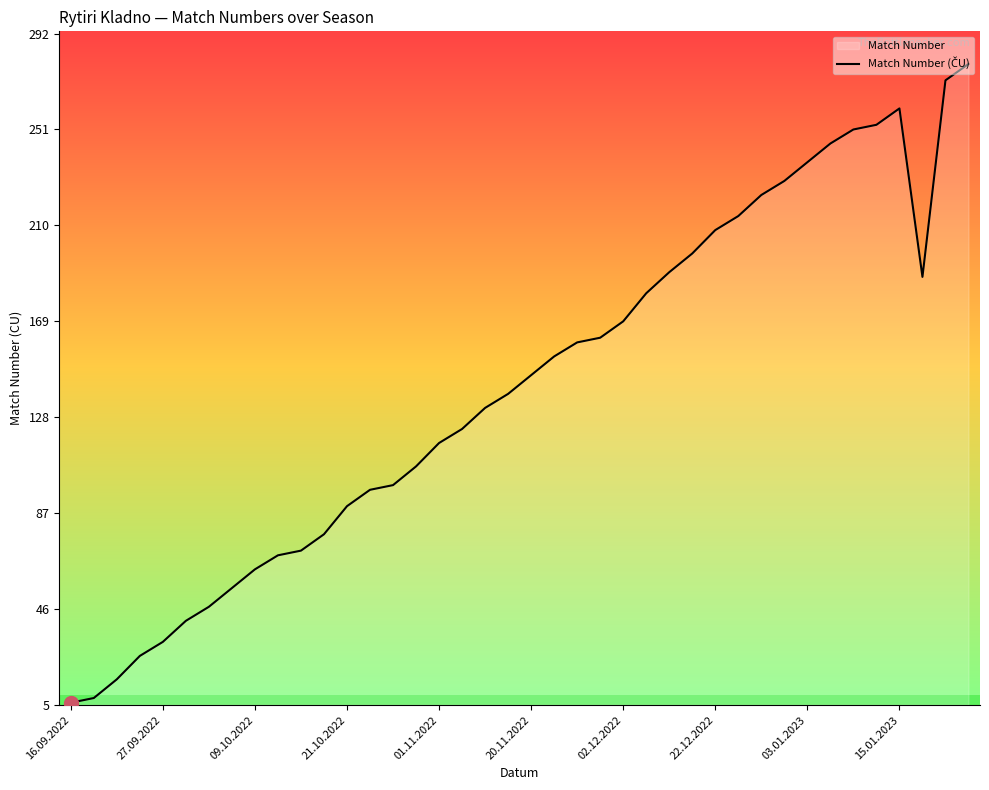

What is the minimum value shown in the chart?

6